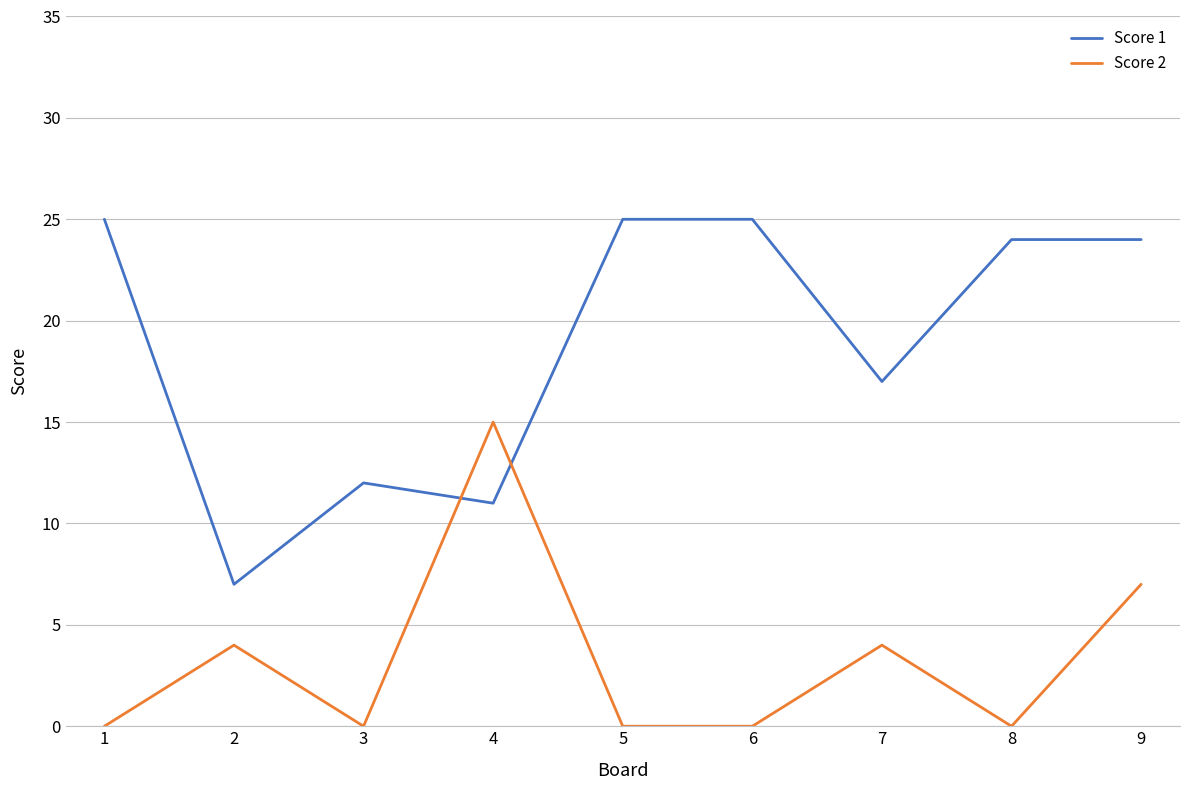

At which category is the sum across all series the highest?

9